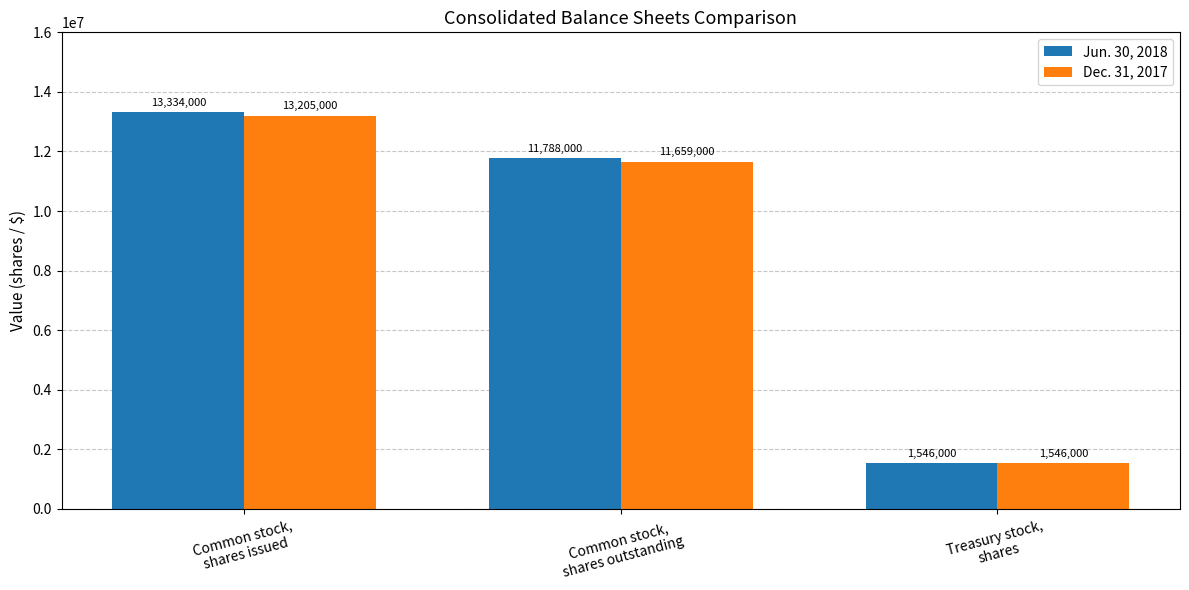

At which label does Jun. 30, 2018 reach its minimum?

Treasury stock,
shares